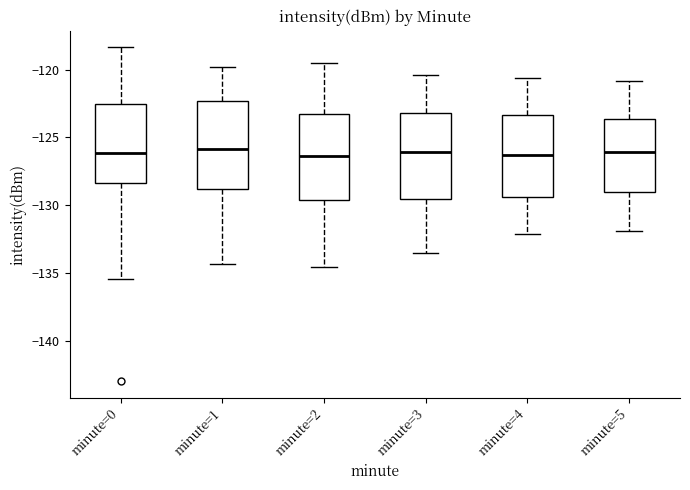

Reading left to right, transcribe this box plot: for each box, give where its median line is, the range the box spans, and where its two whiskers end, as read against the y-axis. The values are not printed on the chart, so give them approximately, as read against the axis.

minute=0: median -126.0, box -128.5 to -122.5, whiskers -135.5 to -118.5
minute=1: median -126.0, box -129.0 to -122.5, whiskers -134.5 to -120.0
minute=2: median -126.5, box -129.5 to -123.5, whiskers -134.5 to -119.5
minute=3: median -126.0, box -129.5 to -123.0, whiskers -133.5 to -120.5
minute=4: median -126.5, box -129.5 to -123.5, whiskers -132.0 to -120.5
minute=5: median -126.0, box -129.0 to -123.5, whiskers -132.0 to -121.0